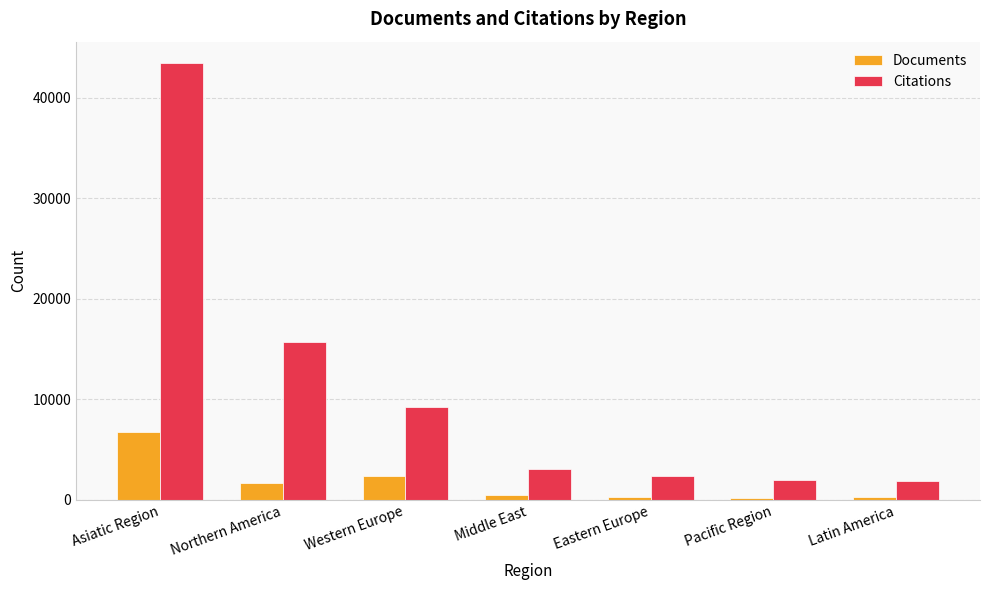

Is the value of Documents at Pacific Region greater than the value of Citations at Latin America?

No